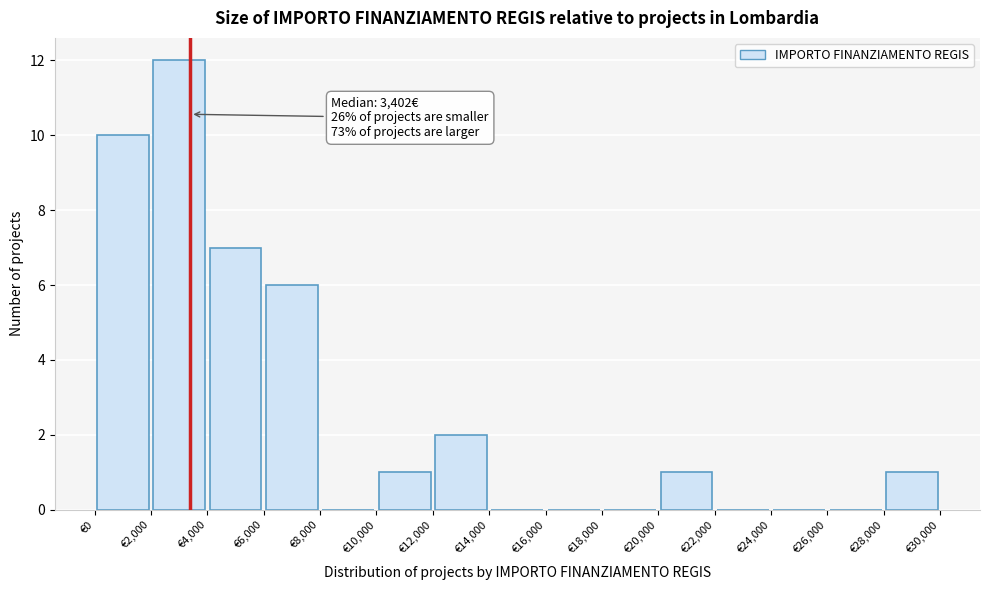

Which range on the x-axis has the tallest bar?

2000 to 4000